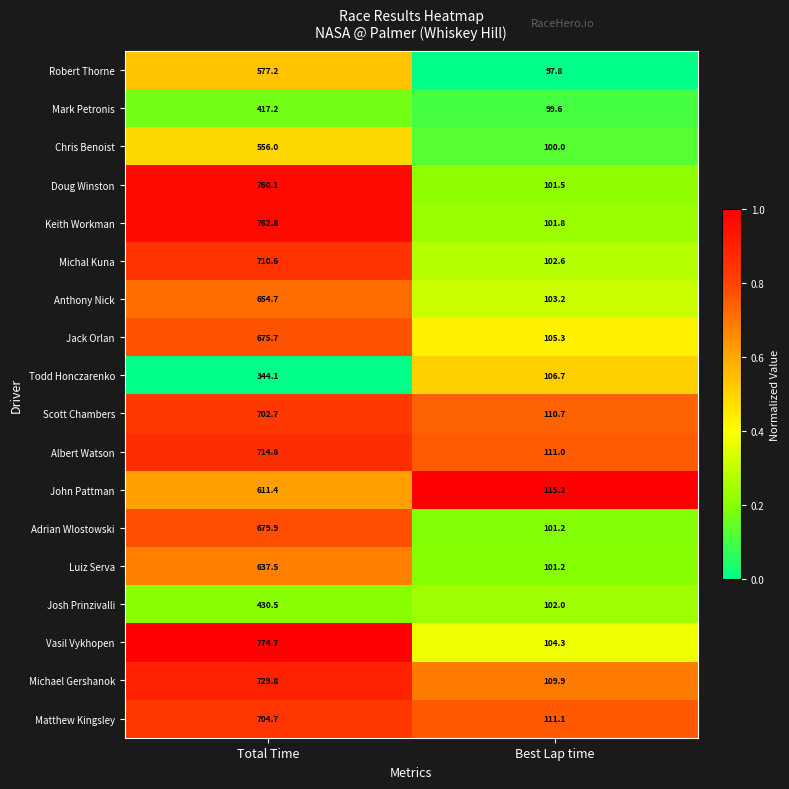

What is the total value across all series at Best Lap time?

1885.1